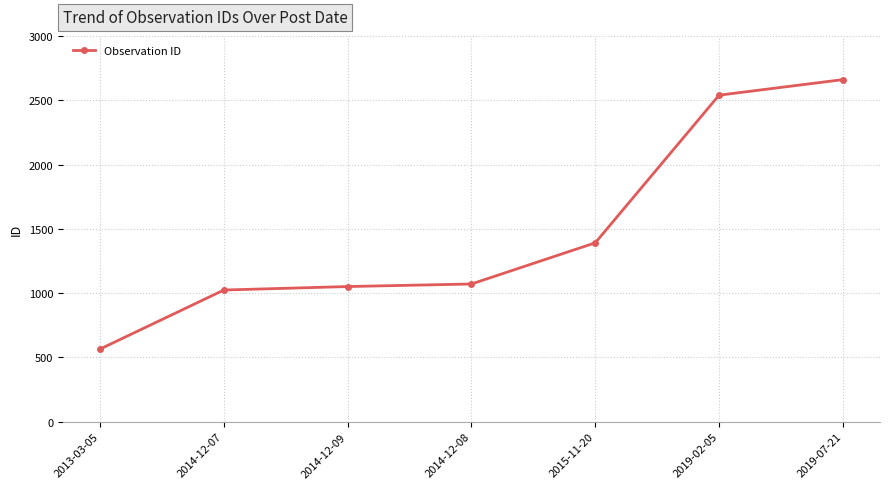

Which label corresponds to the smallest value in the chart?

2013-03-05